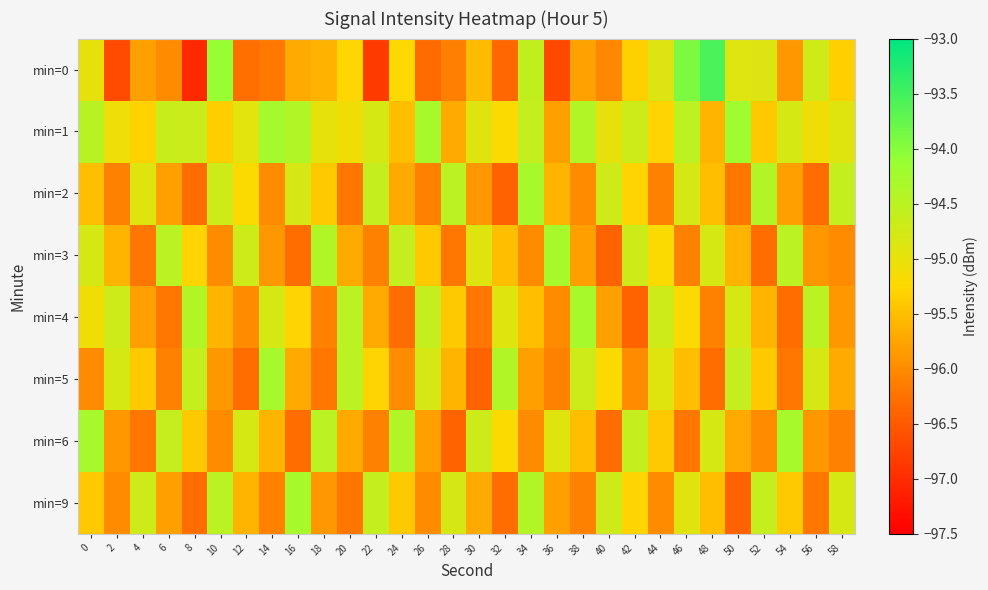

Reading left to right, what are all the values shown in this chart?

min=0: 0=-95.0	2=-96.7	4=-95.8	6=-96.0	8=-97.0	10=-94.1	12=-96.3	14=-96.2	16=-95.7	18=-95.6	20=-95.3	22=-96.8	24=-95.2	26=-96.3	28=-96.1	30=-95.5	32=-96.3	34=-94.6	36=-96.7	38=-95.8	40=-96.0	42=-95.3	44=-94.9	46=-93.9	48=-93.6	50=-94.9	52=-94.9	54=-95.9	56=-94.7	58=-95.3
min=1: 0=-94.5	2=-95.1	4=-95.3	6=-94.6	8=-94.7	10=-95.3	12=-94.9	14=-94.3	16=-94.4	18=-95.0	20=-95.1	22=-94.8	24=-95.5	26=-94.3	28=-95.7	30=-94.9	32=-95.2	34=-94.6	36=-95.8	38=-94.4	40=-95.0	42=-94.7	44=-95.3	46=-94.5	48=-95.6	50=-94.2	52=-95.4	54=-94.8	56=-95.1	58=-94.9
min=2: 0=-95.5	2=-96.1	4=-94.9	6=-95.8	8=-96.3	10=-94.7	12=-95.2	14=-96.0	16=-94.8	18=-95.4	20=-96.2	22=-94.6	24=-95.7	26=-96.1	28=-94.5	30=-95.9	32=-96.4	34=-94.3	36=-95.6	38=-96.0	40=-94.7	42=-95.3	44=-96.1	46=-94.8	48=-95.5	50=-96.2	52=-94.4	54=-95.8	56=-96.3	58=-94.6
min=3: 0=-94.8	2=-95.6	4=-96.2	6=-94.5	8=-95.3	10=-96.0	12=-94.7	14=-95.9	16=-96.3	18=-94.4	20=-95.7	22=-96.1	24=-94.6	26=-95.4	28=-96.2	30=-94.9	32=-95.5	34=-96.0	36=-94.3	38=-95.8	40=-96.4	42=-94.7	44=-95.2	46=-96.1	48=-94.8	50=-95.6	52=-96.3	54=-94.5	56=-95.9	58=-96.0
min=4: 0=-95.1	2=-94.7	4=-95.8	6=-96.2	8=-94.4	10=-95.6	12=-96.0	14=-94.8	16=-95.3	18=-96.1	20=-94.5	22=-95.7	24=-96.3	26=-94.6	28=-95.4	30=-96.2	32=-94.9	34=-95.5	36=-96.0	38=-94.3	40=-95.8	42=-96.4	44=-94.7	46=-95.2	48=-96.1	50=-94.8	52=-95.6	54=-96.3	56=-94.5	58=-95.9
min=5: 0=-96.0	2=-94.8	4=-95.4	6=-96.1	8=-94.6	10=-95.9	12=-96.3	14=-94.3	16=-95.7	18=-96.2	20=-94.5	22=-95.3	24=-96.0	26=-94.8	28=-95.6	30=-96.4	32=-94.4	34=-95.8	36=-96.1	38=-94.7	40=-95.2	42=-96.0	44=-94.9	46=-95.5	48=-96.3	50=-94.6	52=-95.4	54=-96.2	56=-94.8	58=-95.7
min=6: 0=-94.3	2=-95.9	4=-96.2	6=-94.6	8=-95.4	10=-96.0	12=-94.8	14=-95.6	16=-96.3	18=-94.5	20=-95.7	22=-96.1	24=-94.4	26=-95.8	28=-96.4	30=-94.7	32=-95.2	34=-96.0	36=-94.9	38=-95.5	40=-96.3	42=-94.6	44=-95.4	46=-96.2	48=-94.8	50=-95.7	52=-96.0	54=-94.3	56=-95.9	58=-96.1
min=9: 0=-95.4	2=-96.0	4=-94.7	6=-95.8	8=-96.3	10=-94.5	12=-95.6	14=-96.1	16=-94.3	18=-95.9	20=-96.2	22=-94.6	24=-95.4	26=-96.0	28=-94.8	30=-95.7	32=-96.3	34=-94.4	36=-95.8	38=-96.1	40=-94.7	42=-95.3	44=-96.0	46=-94.9	48=-95.5	50=-96.4	52=-94.6	54=-95.4	56=-96.2	58=-94.8